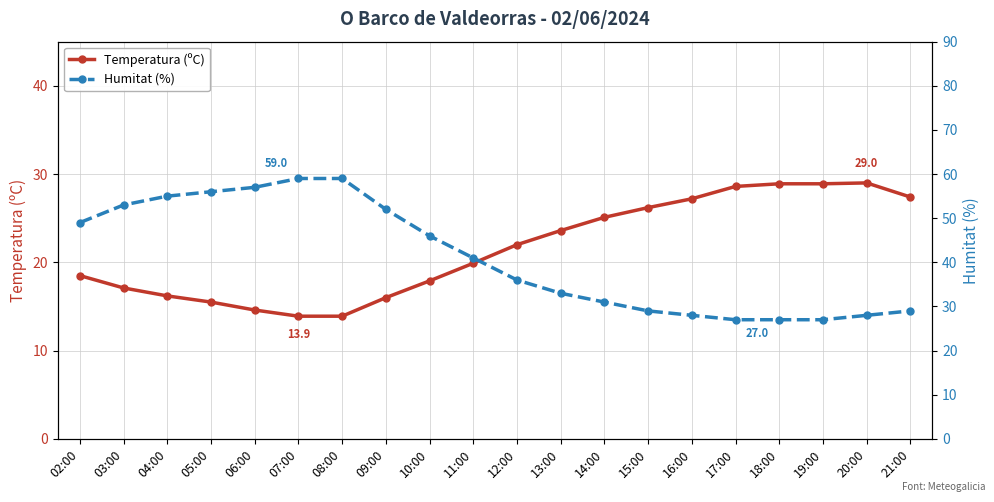

What is the label of the 8th point from the left?

09:00